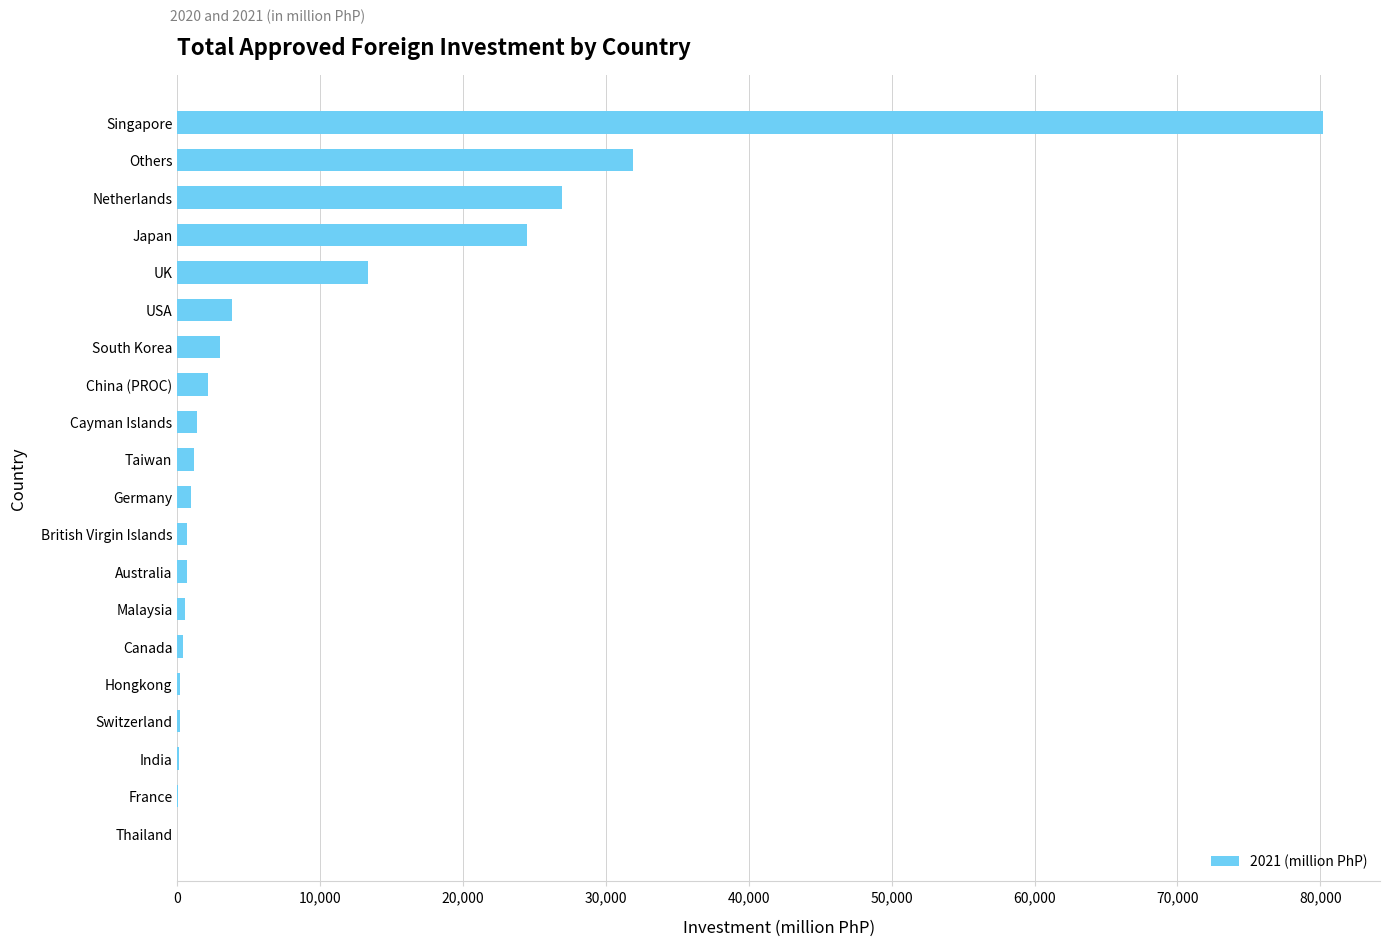

Between UK and British Virgin Islands, which is larger?

UK